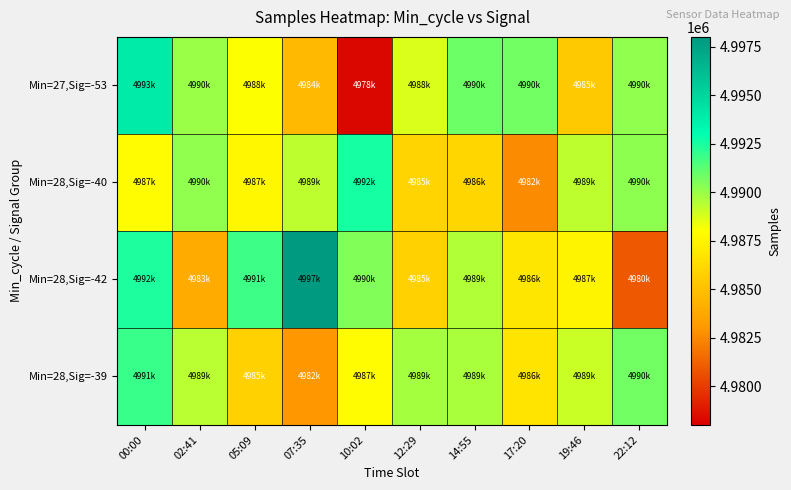

What is the difference between the highest and lowest values at 10:02?

14251